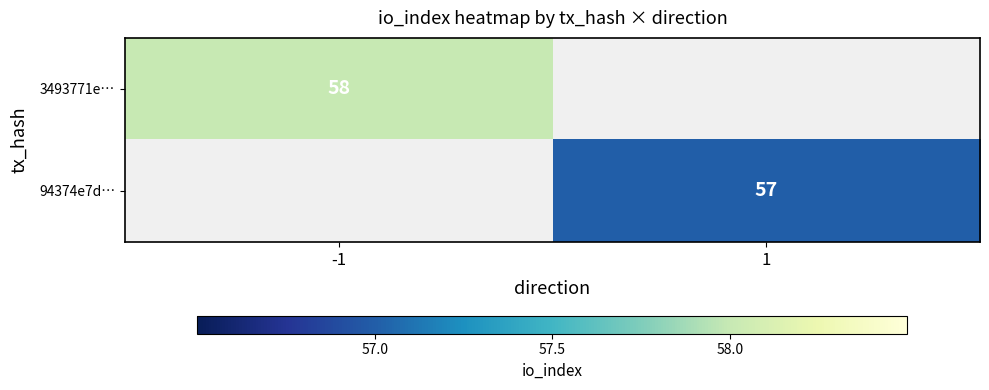

Is it true that 3493771e… equals 93 at -1?

False